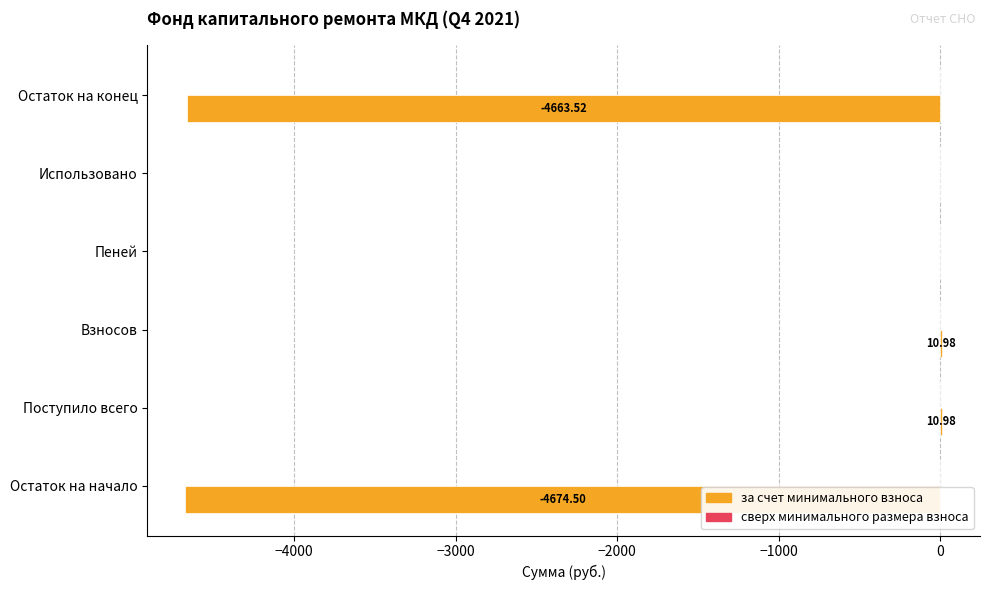

What is the change in value from Поступило всего to Использовано?

-11.0